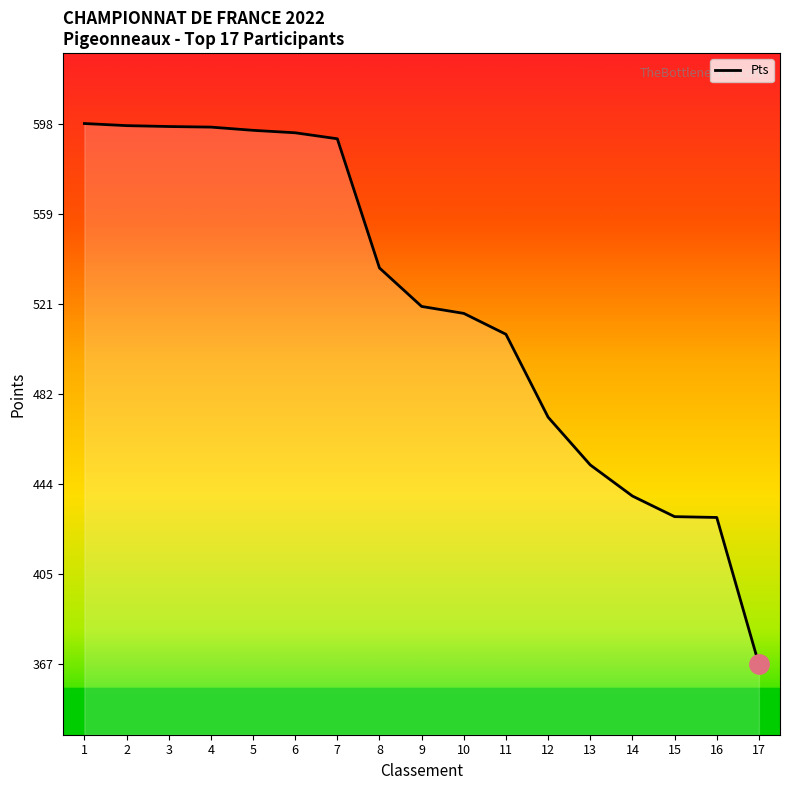

Where is the data nearest to the value 482?

12